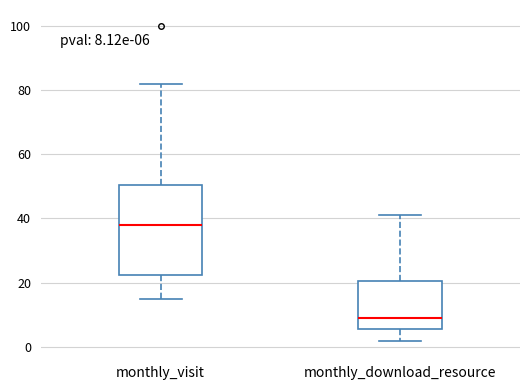

Which box has the lowest median line?

monthly_download_resource